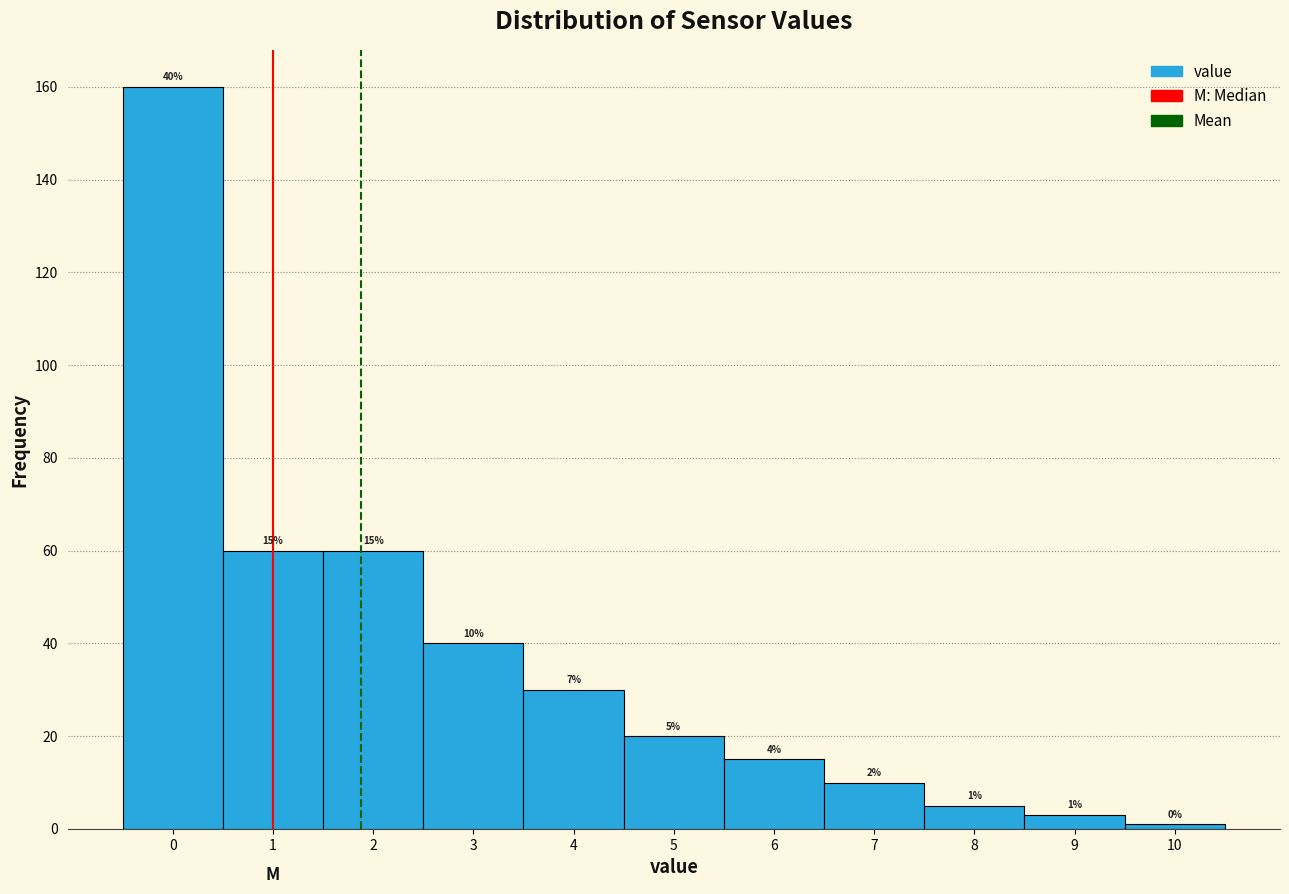

Which range on the x-axis has the tallest bar?

-0.5 to 0.5